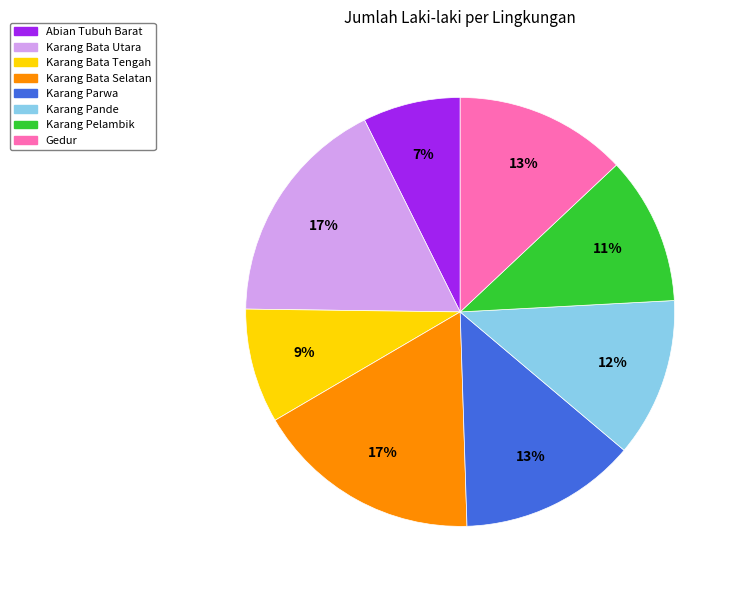

To the nearest percent, what percentage of the pie is Karang Bata Utara?

17%